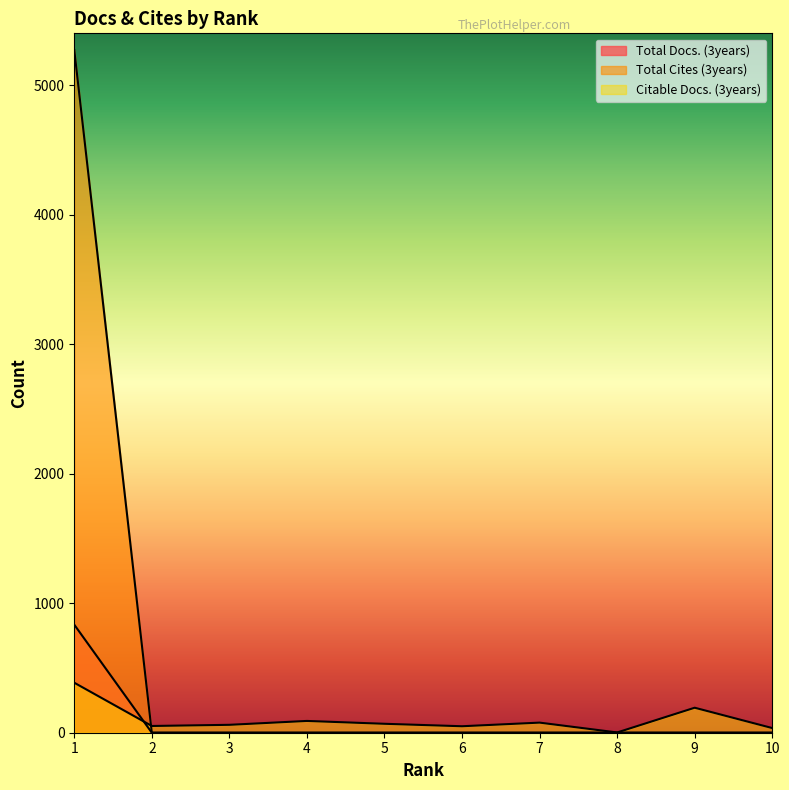

True or false: Citable Docs. (3years) has more than 2 interior local peaks.

True